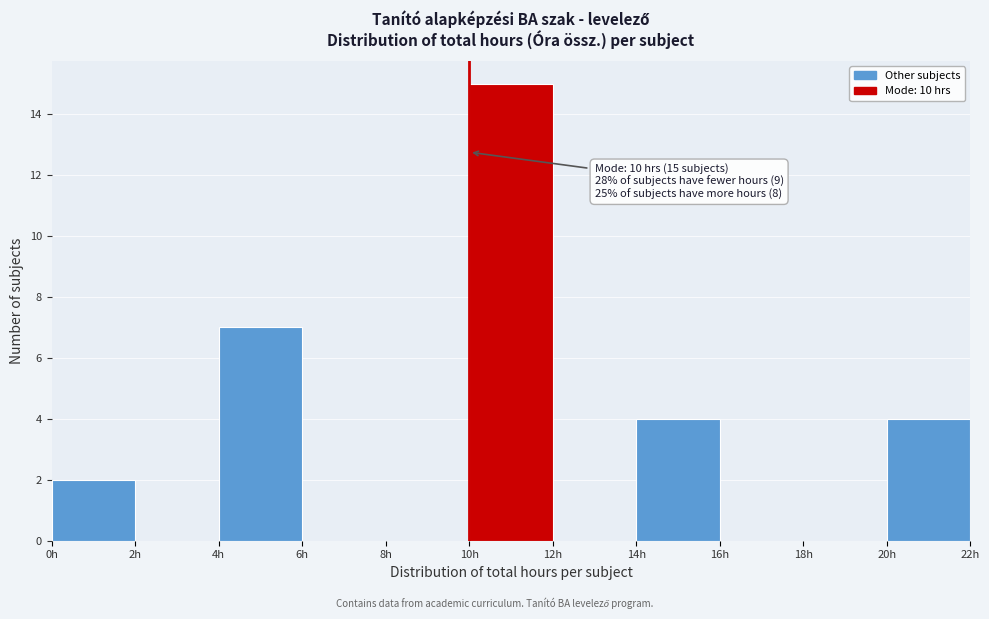

Which range on the x-axis has the tallest bar?

10 to 12